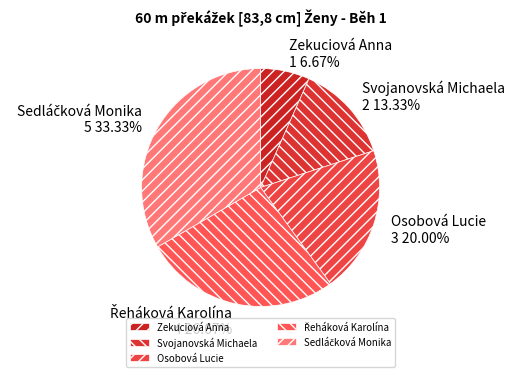

Does Zekuciová Anna represent more than half of the total?

No